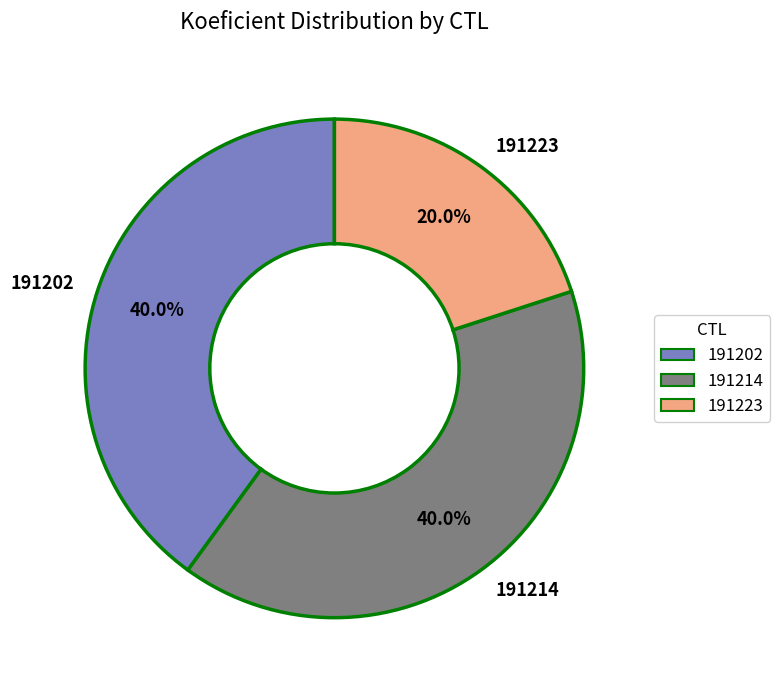

What percentage is the 191214 slice, to the nearest percent?

40%